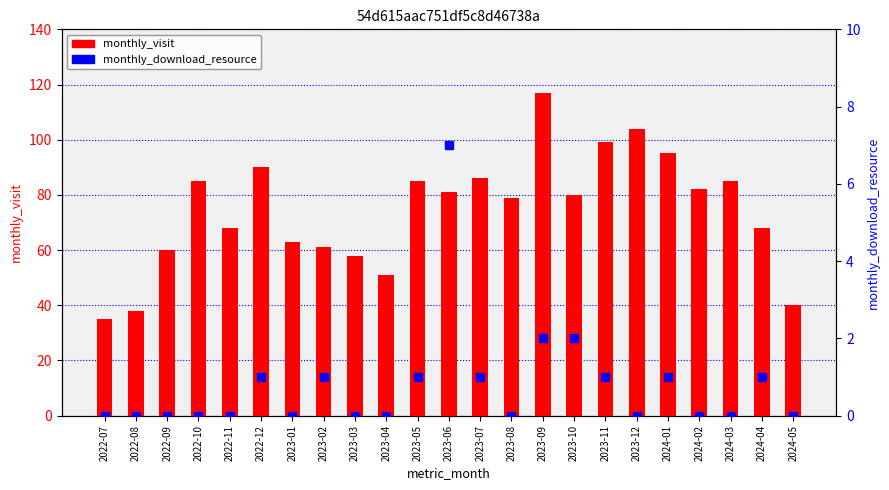

Reading left to right, what are all the values shown in this chart?

monthly_visit: 35	38	60	85	68	90	63	61	58	51	85	81	86	79	117	80	99	104	95	82	85	68	40
monthly_download_resource: 0	0	0	0	0	1	0	1	0	0	1	7	1	0	2	2	1	0	1	0	0	1	0